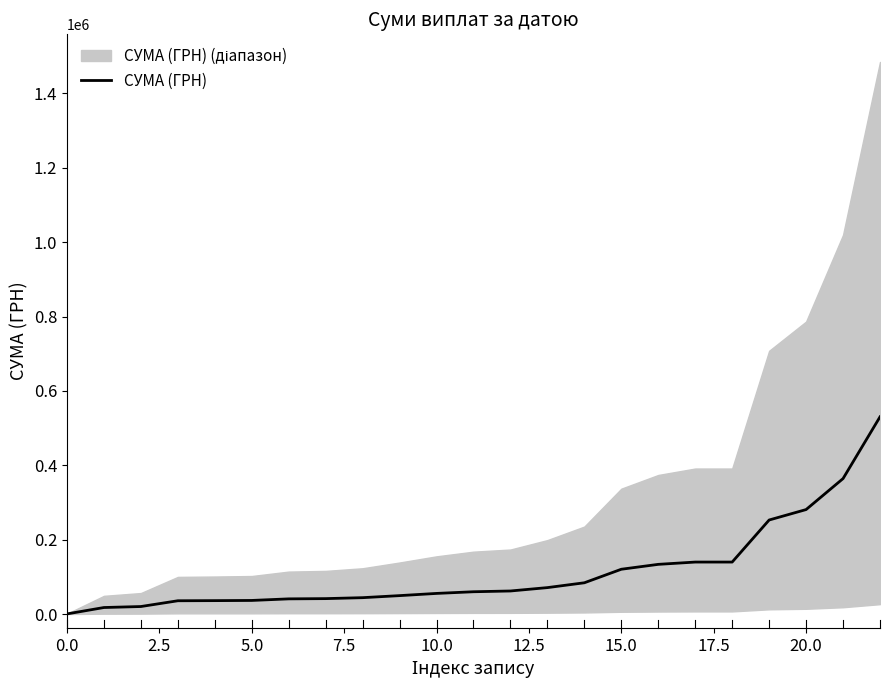

What is the maximum value for СУМА (ГРН)?

530182.5